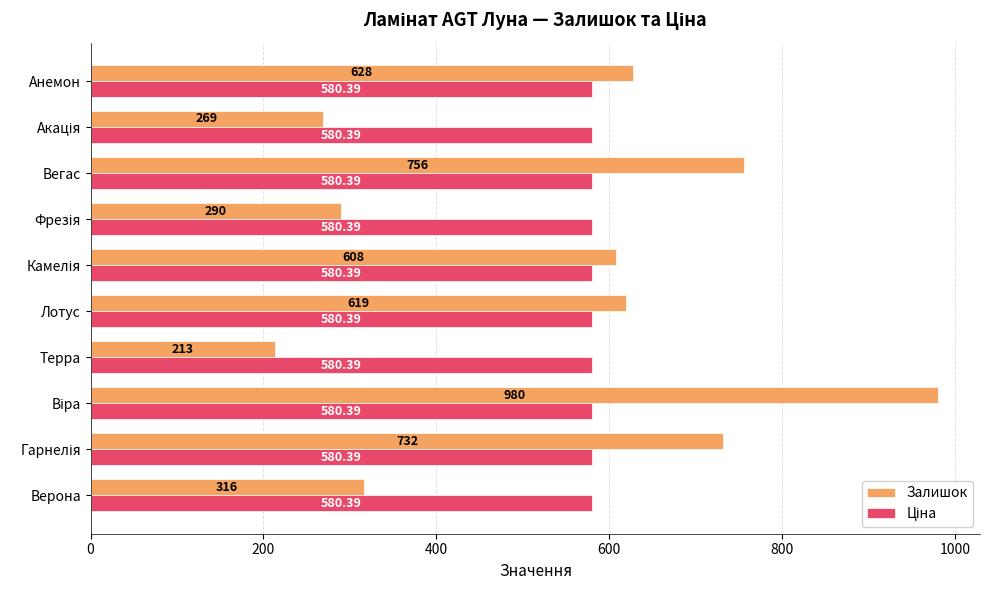

Count the number of data series in this chart.

2